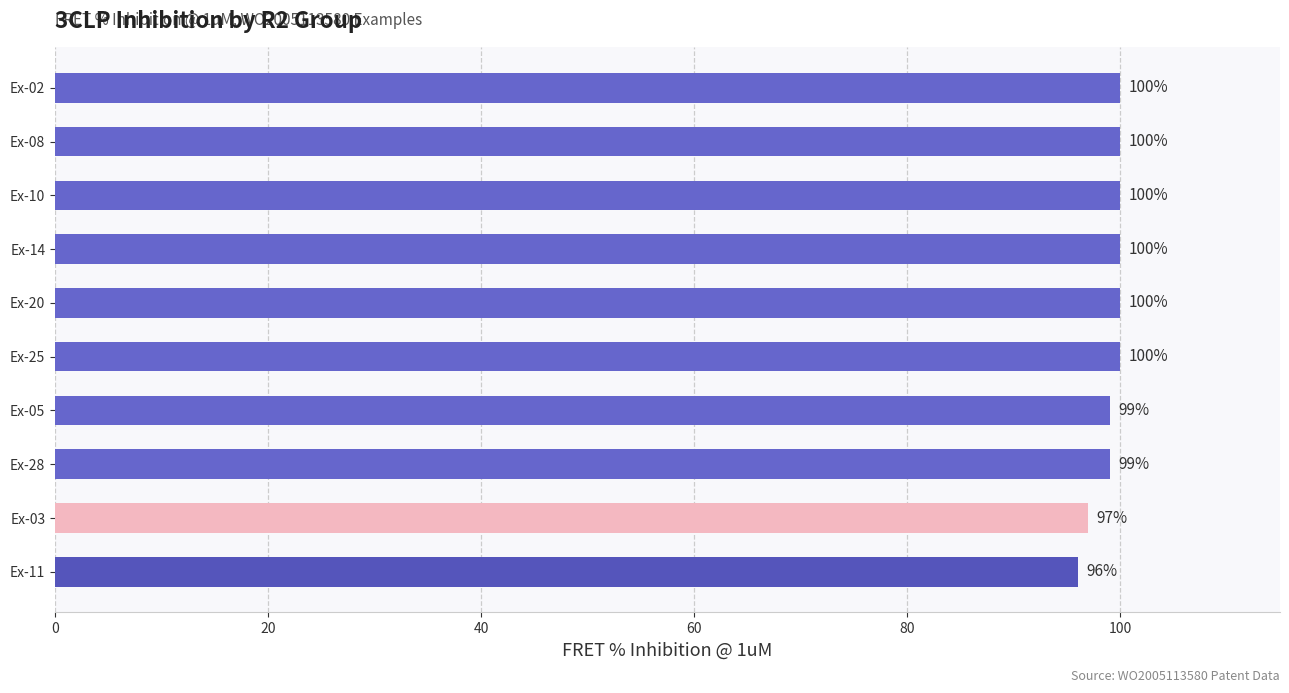

What is the ratio of the value at Ex-02 to the value at Ex-14?

1.0